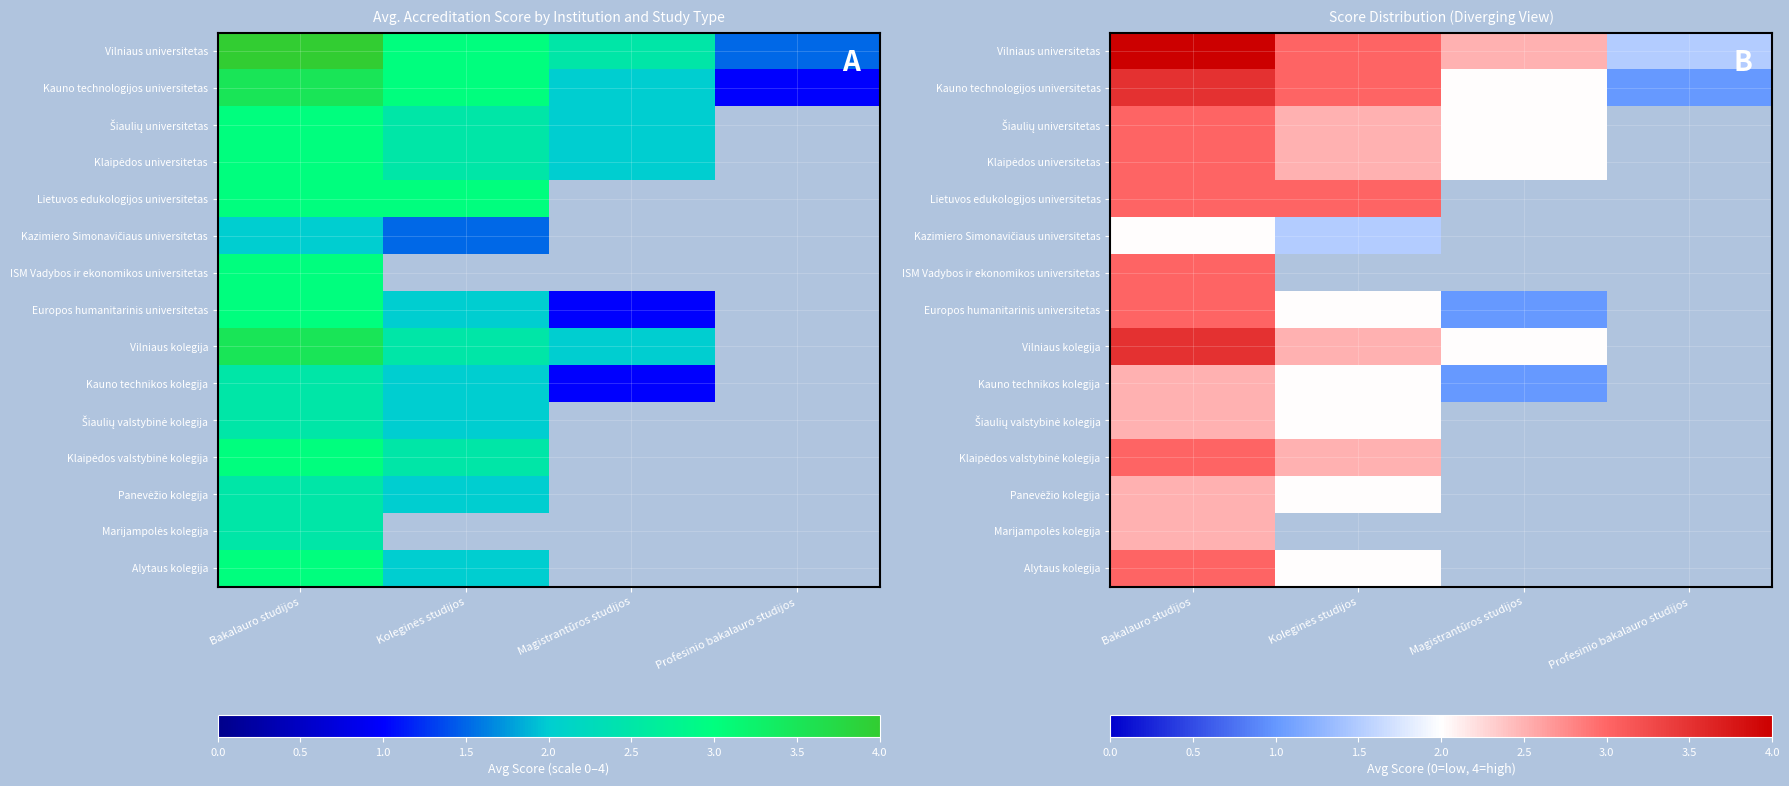

Is it true that Alytaus kolegija equals 4.1 at Bakalauro studijos?

False